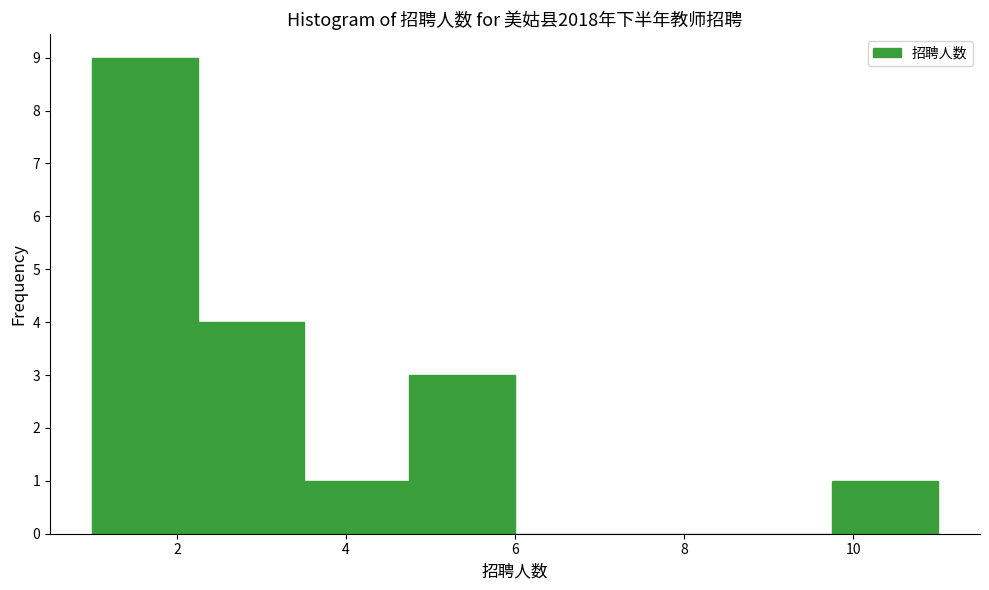

Reading left to right, list every bar in this chart as the range it spans on the x-axis followed by its height. Neither the bar edges nor the heights are printed on the chart, so give them approximately, as read against the axes.

1.00 to 2.25: 9
2.25 to 3.50: 4
3.50 to 4.75: 1
4.75 to 6.00: 3
6.00 to 7.25: 0
7.25 to 8.50: 0
8.50 to 9.75: 0
9.75 to 11.00: 1